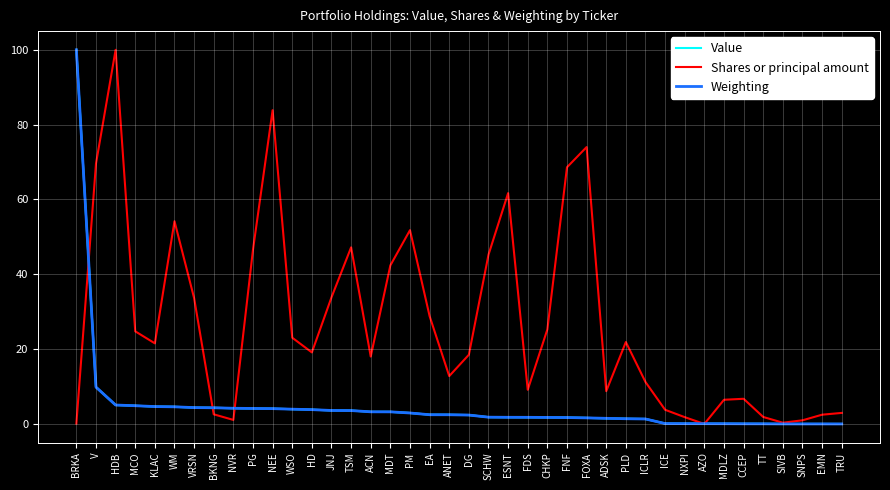

What is the sum of the Shares or principal amount values at ESNT and ACN?

79.7